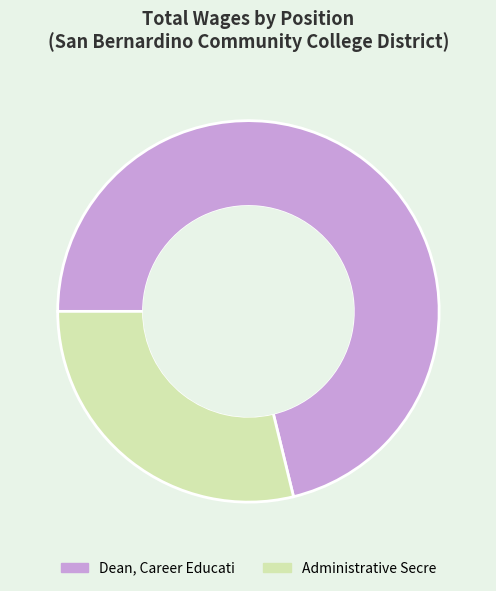

Between Dean, Career Educati and Administrative Secre, which is larger?

Dean, Career Educati